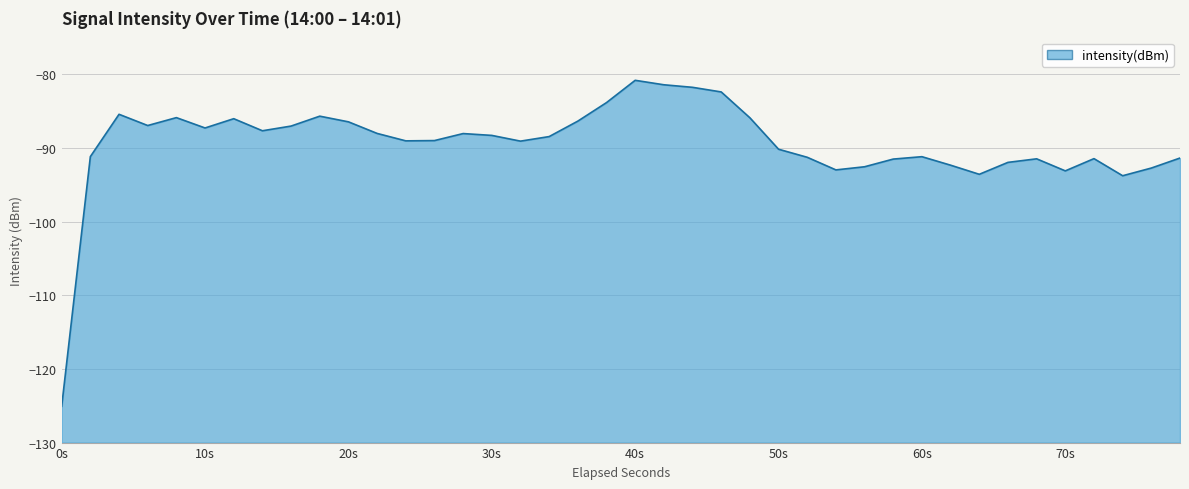

Read the value at 50s.

-90.2